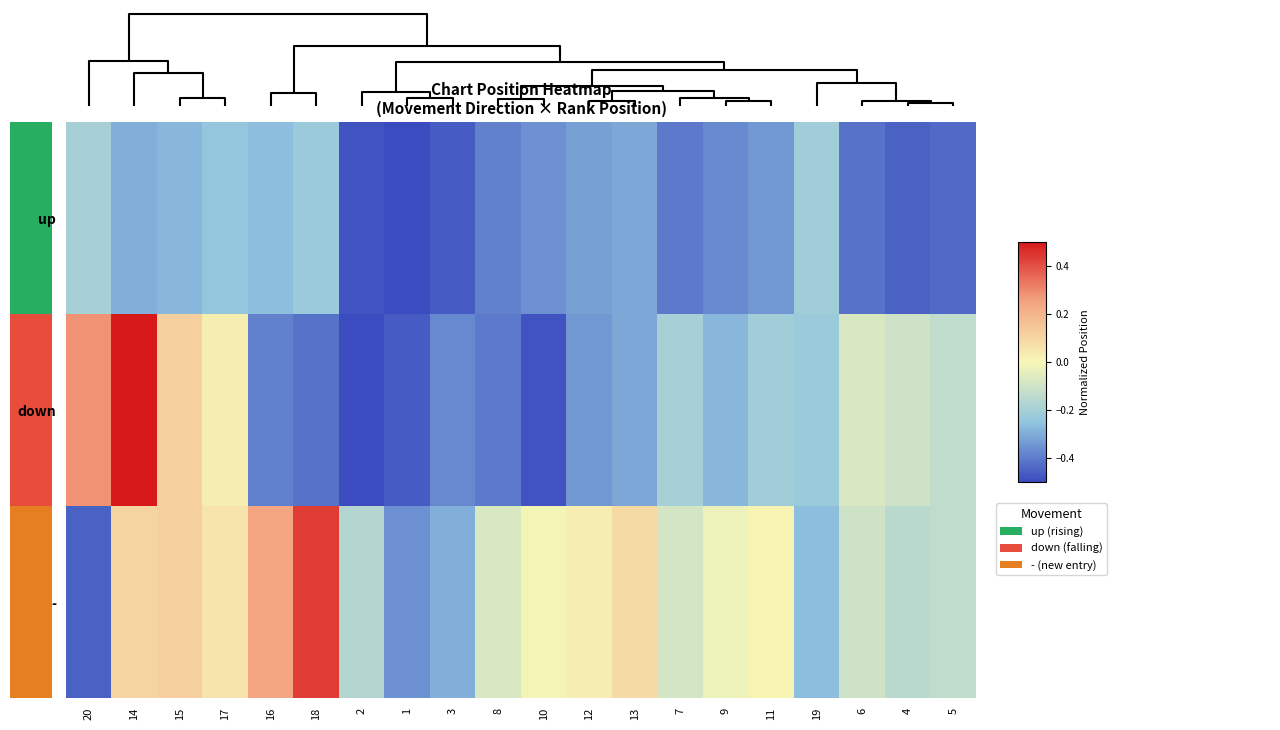

Rank the series by their maximum value, from lowest to highest.

up, -, down